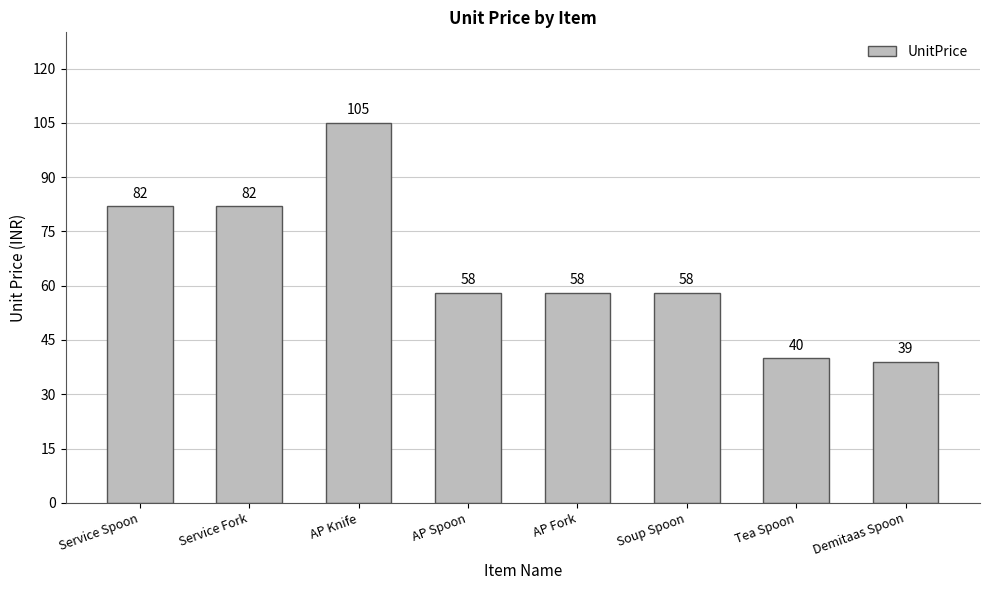

True or false: the data shows 96 at AP Spoon.

False